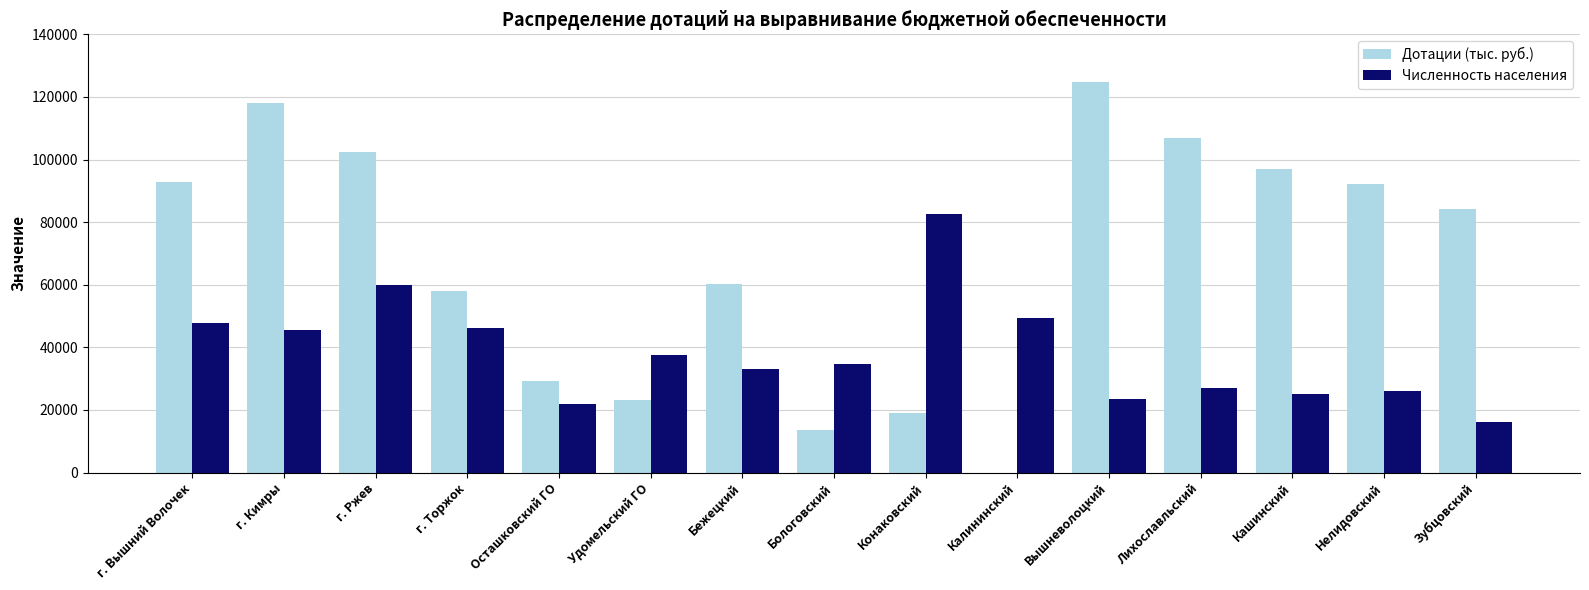

What is the greatest value displayed?

124753